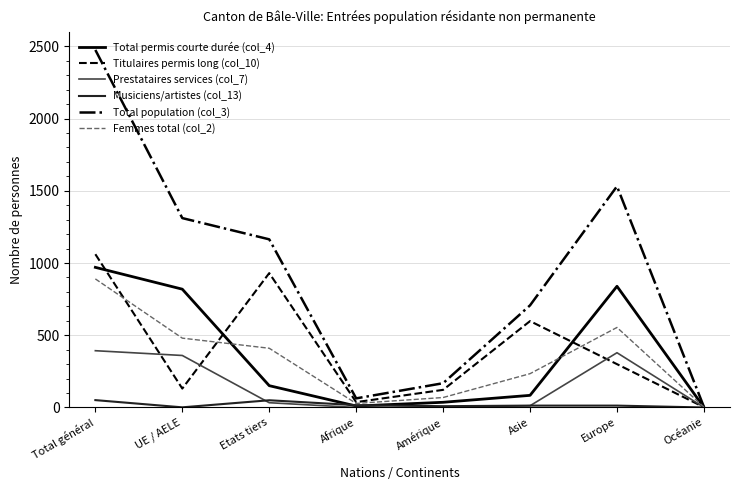

Read the Total permis courte durée (col_4) value at Total général, to the nearest 100.

1000